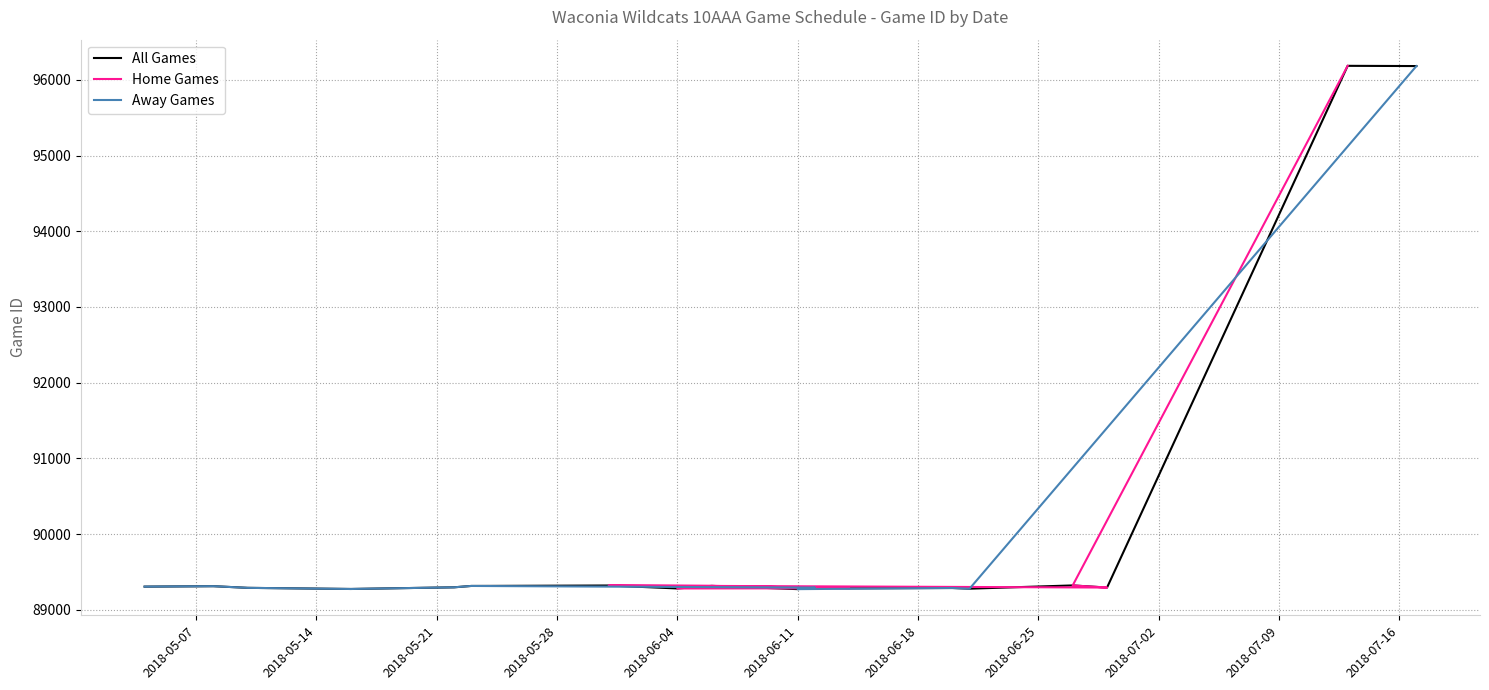

How many data points are less than 89296?

9